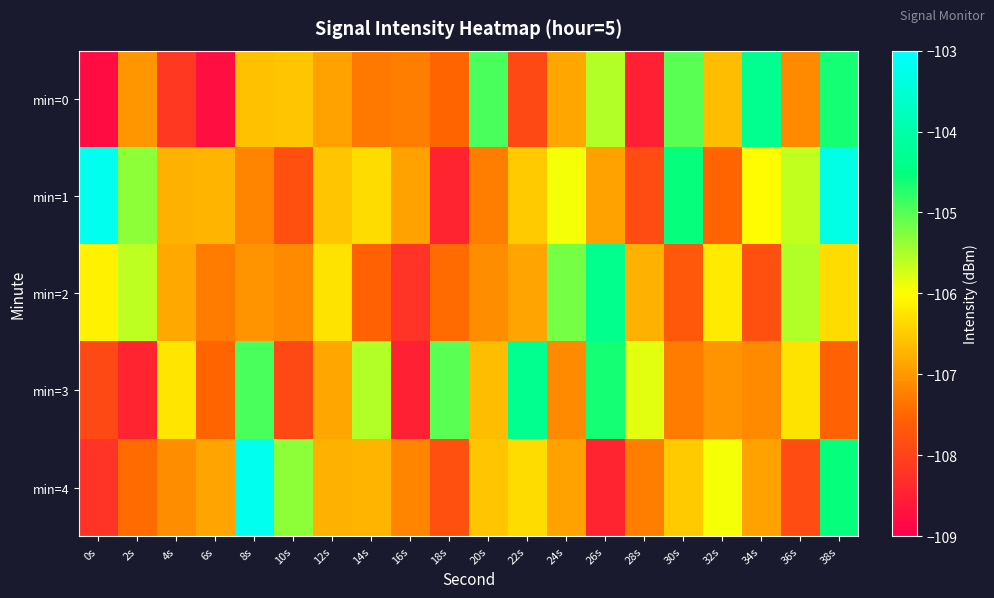

Which series has the largest total across all categories?

min=1